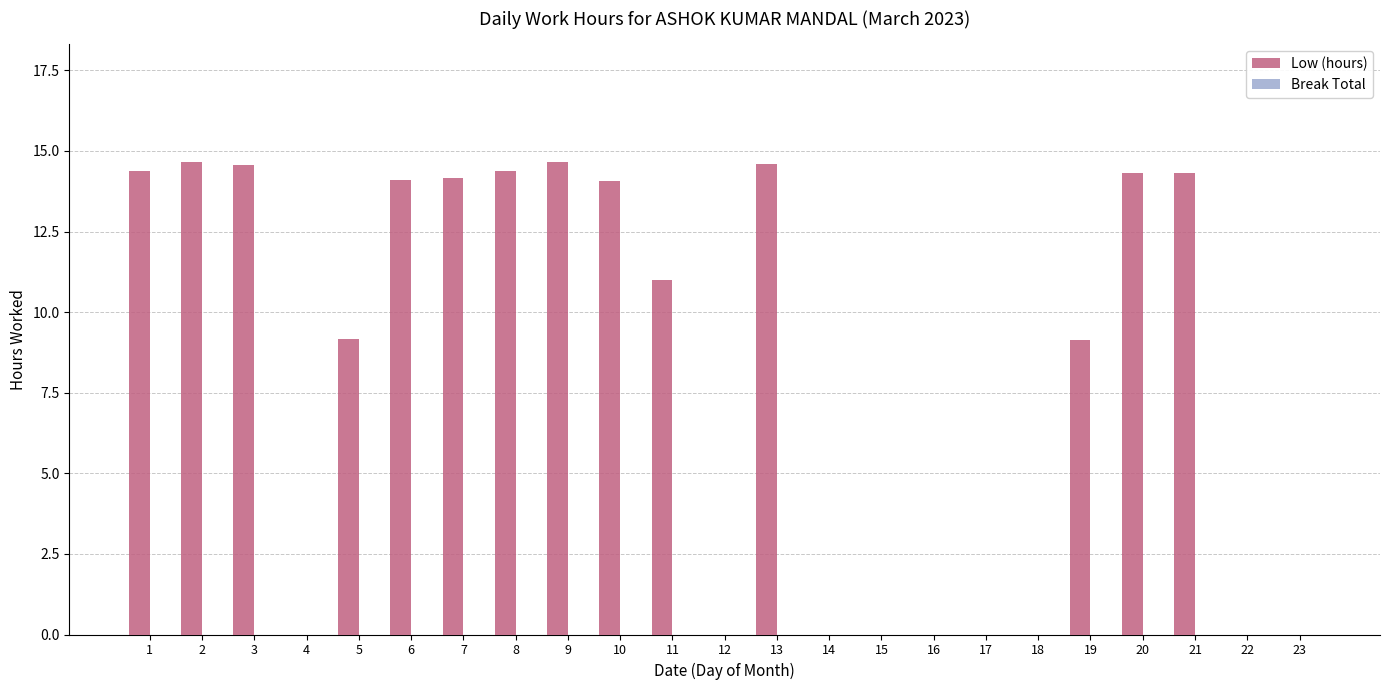

What is the greatest value displayed?

14.7